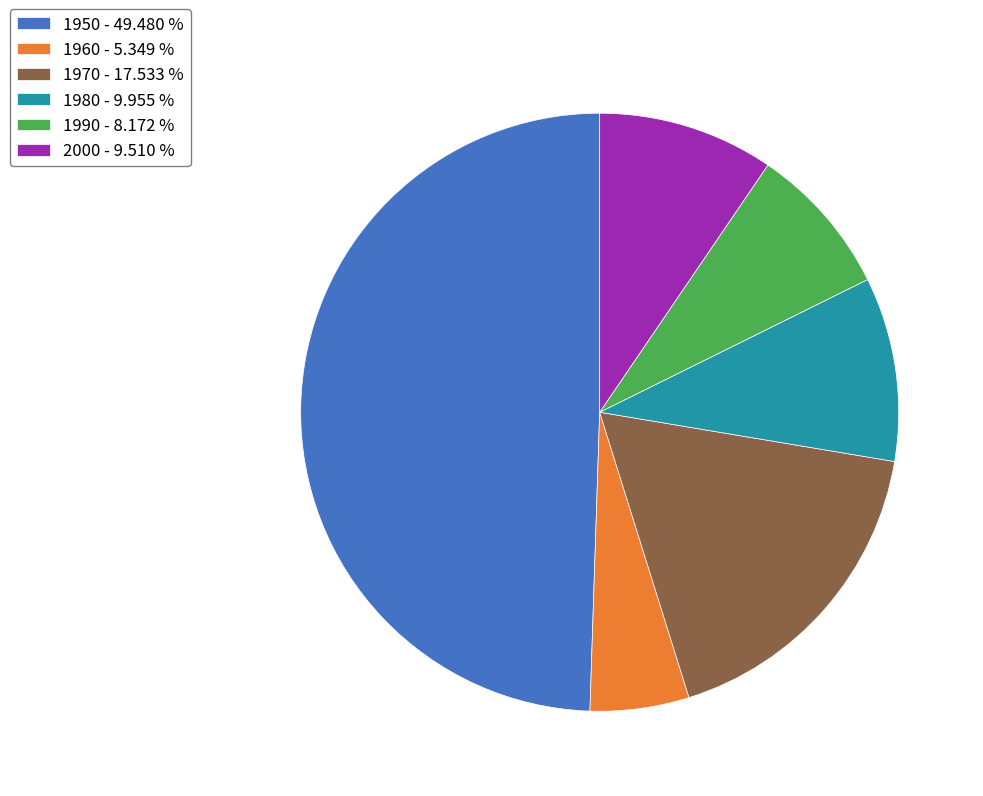

True or false: 2000 accounts for 10% of the total.

True